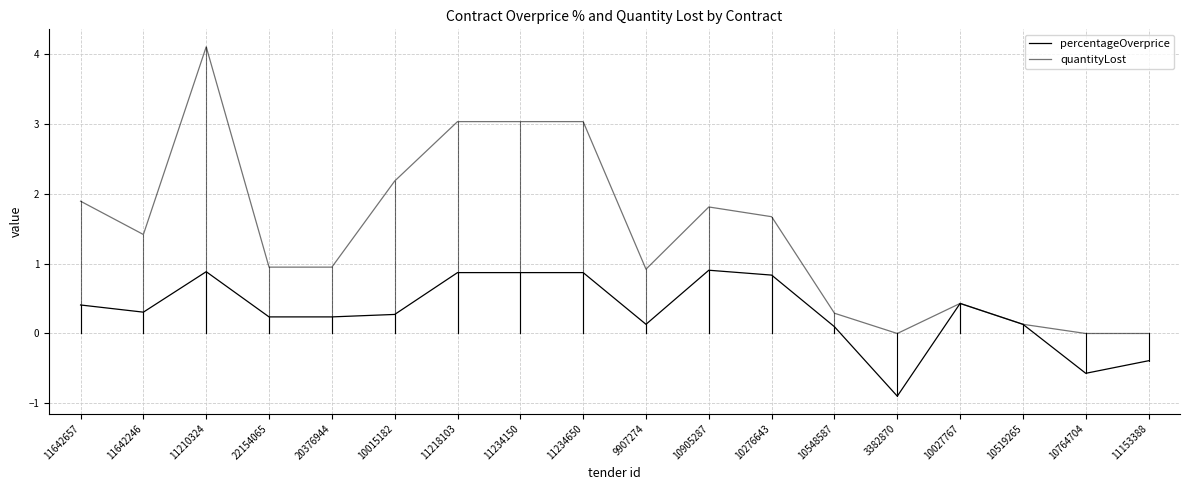

True or false: quantityLost and percentageOverprice cross at least once.

False